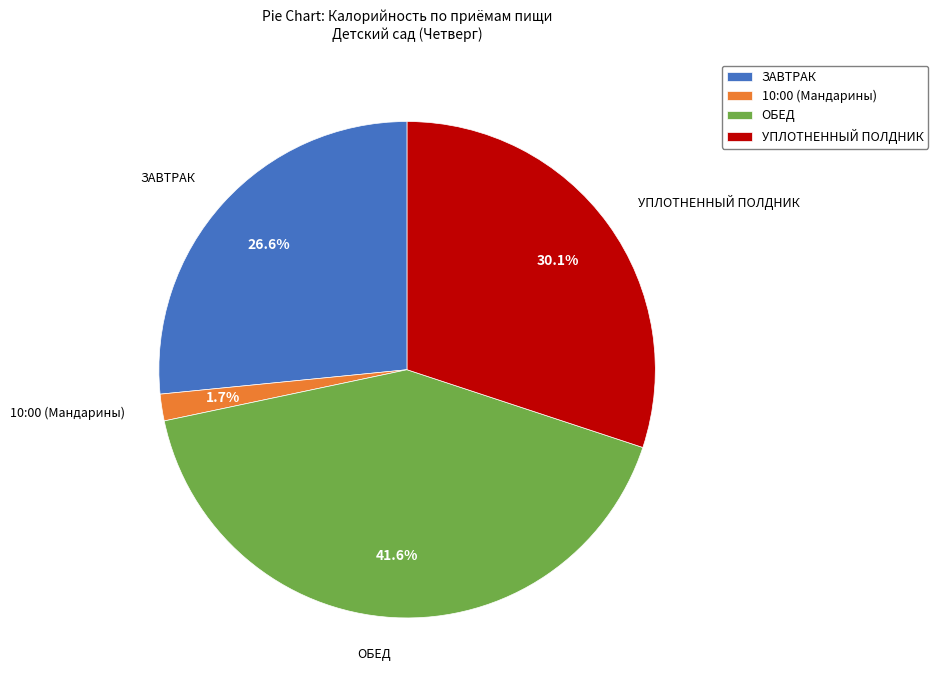

Does ЗАВТРАК account for over 50% of the chart?

No